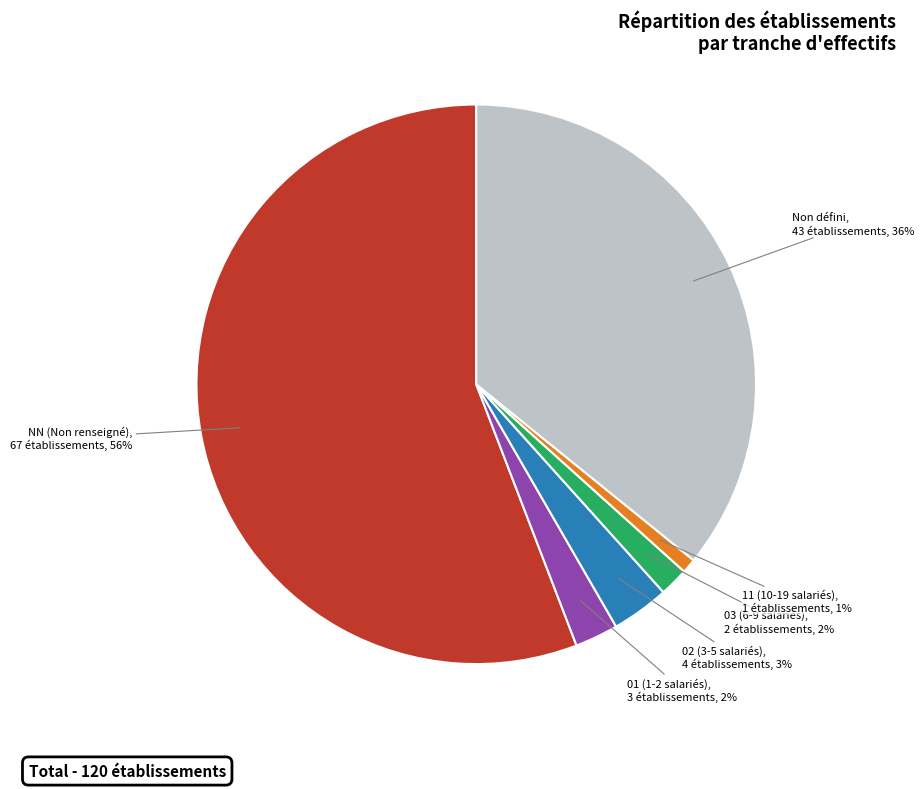

To the nearest percent, what is the average slice percentage?

17%